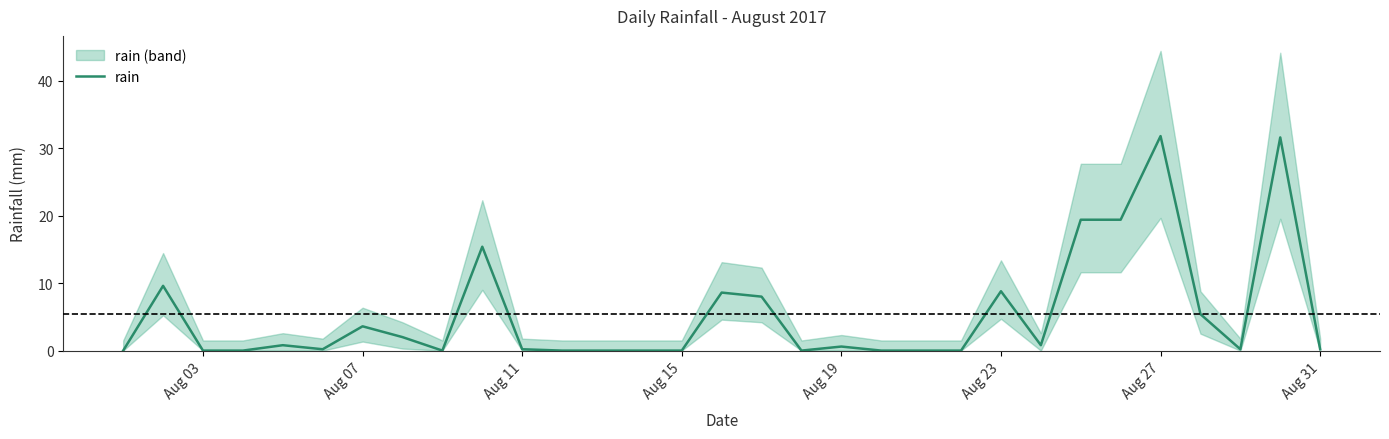

What is the difference between the second highest and second lowest values?

31.6